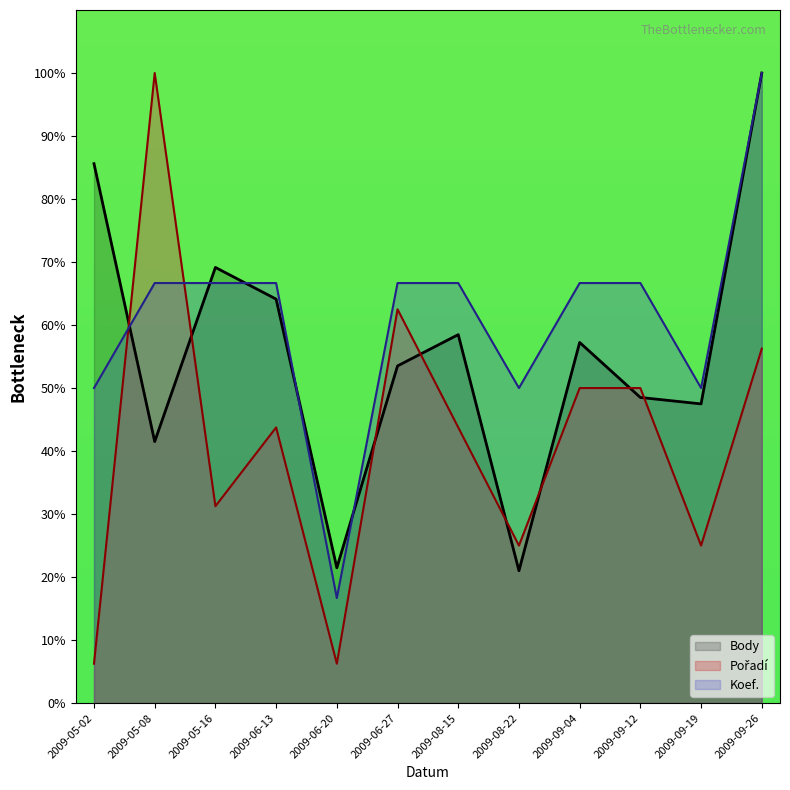

What is the label of the 12th point from the right?

2009-05-02